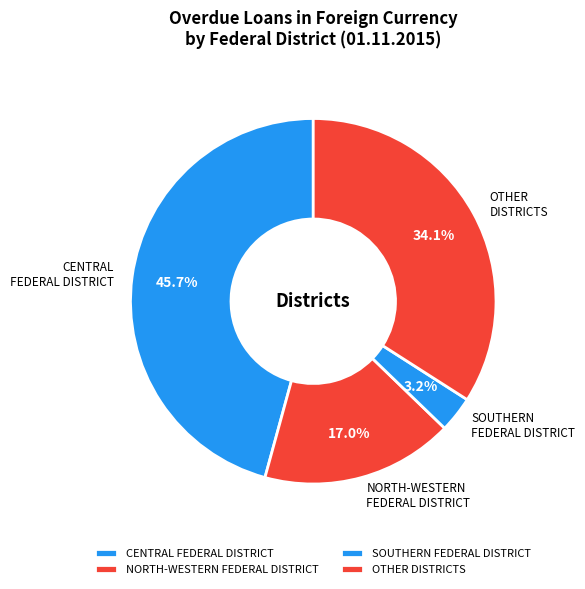

Combined, do OTHER DISTRICTS and CENTRAL FEDERAL DISTRICT account for over 50%?

Yes